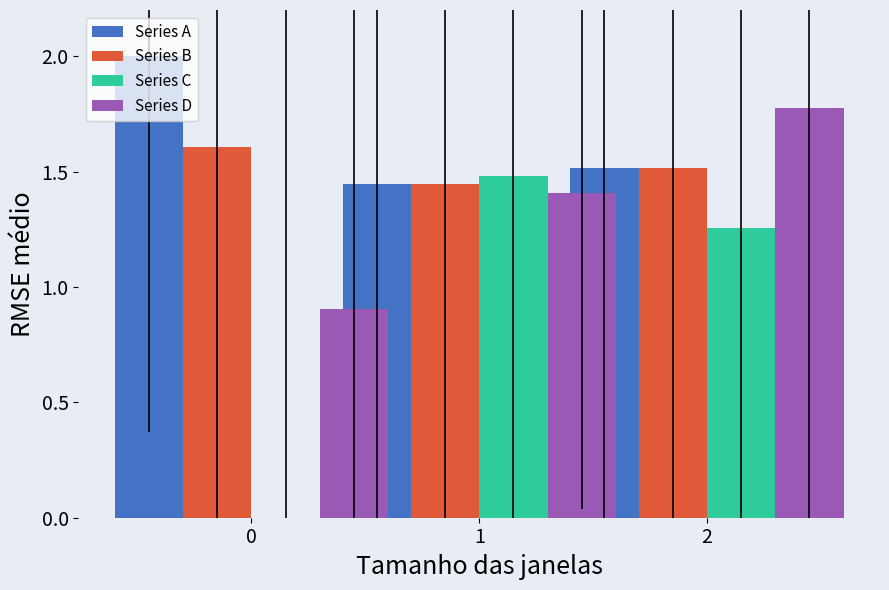

Rank the categories by Series C value from lowest to highest.

0, 2, 1